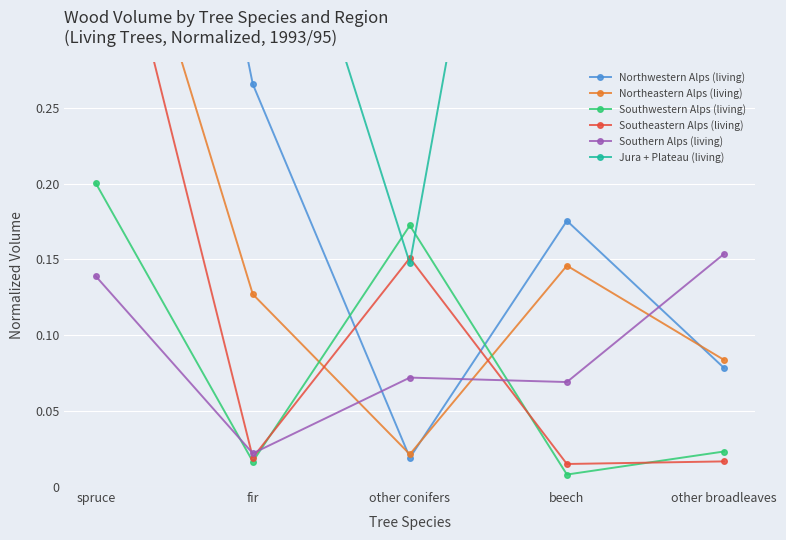

What is the label of the 2nd point from the left?

fir